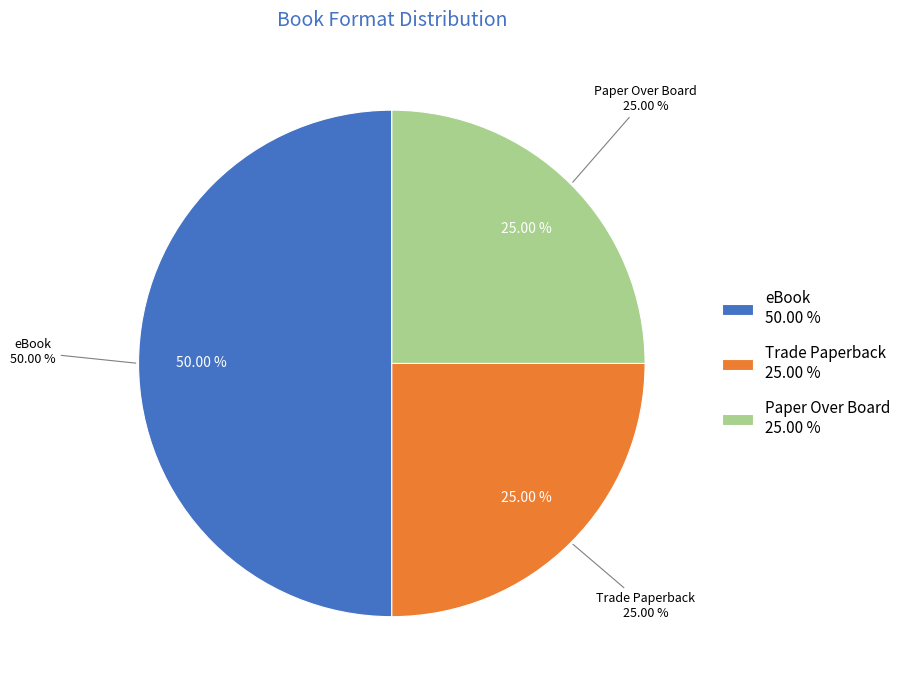

Does Paper Over Board represent more than half of the total?

No